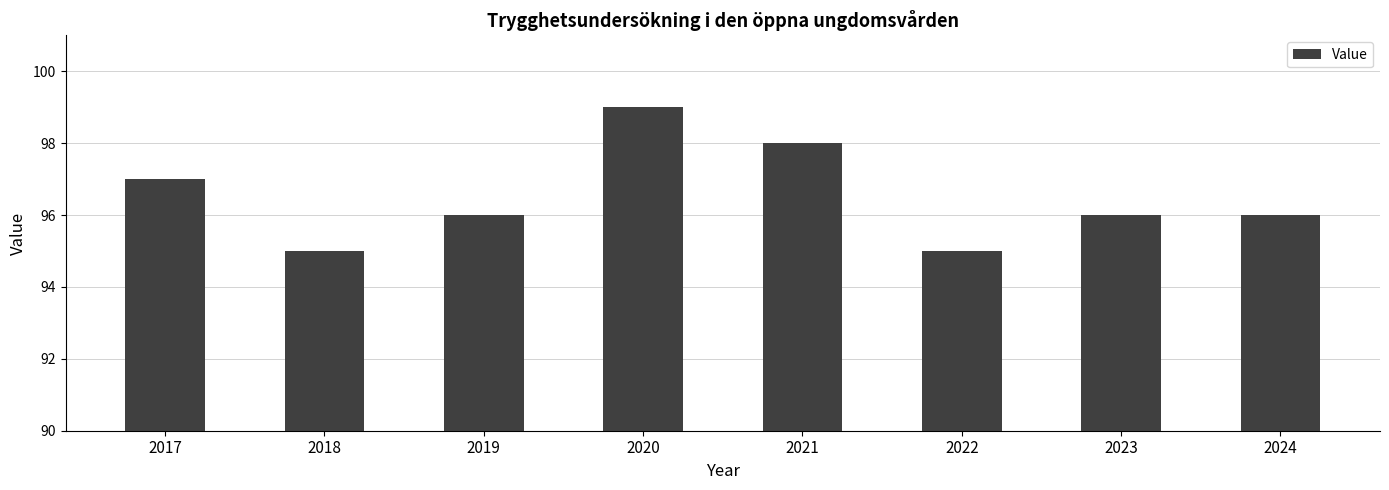

The value at 2024 is 159. True or false?

False